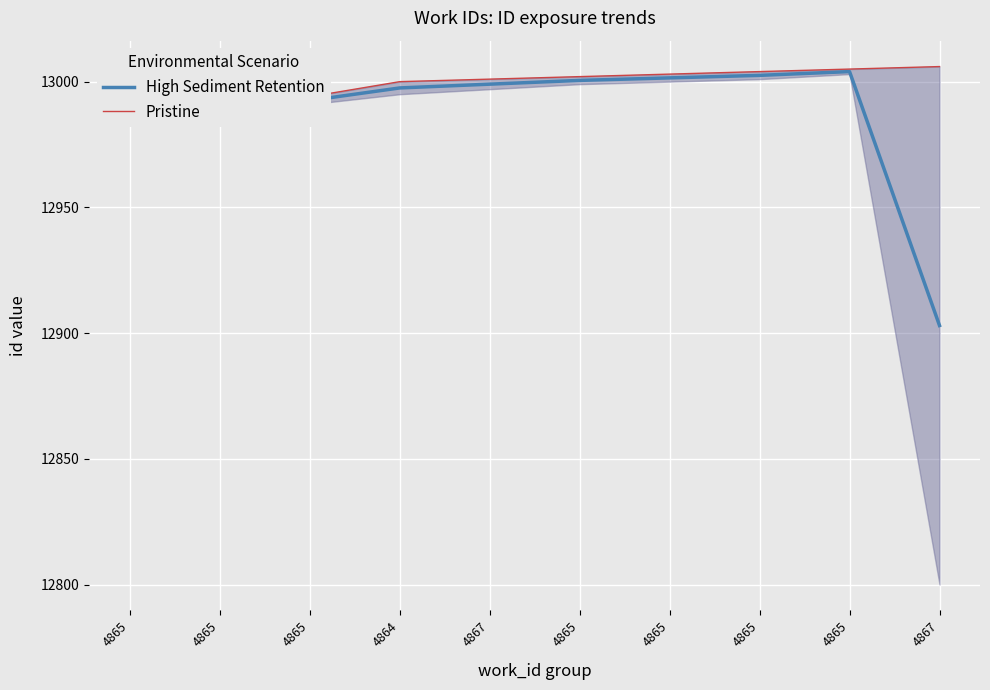

Read the Pristine value at 4865.

13005.0